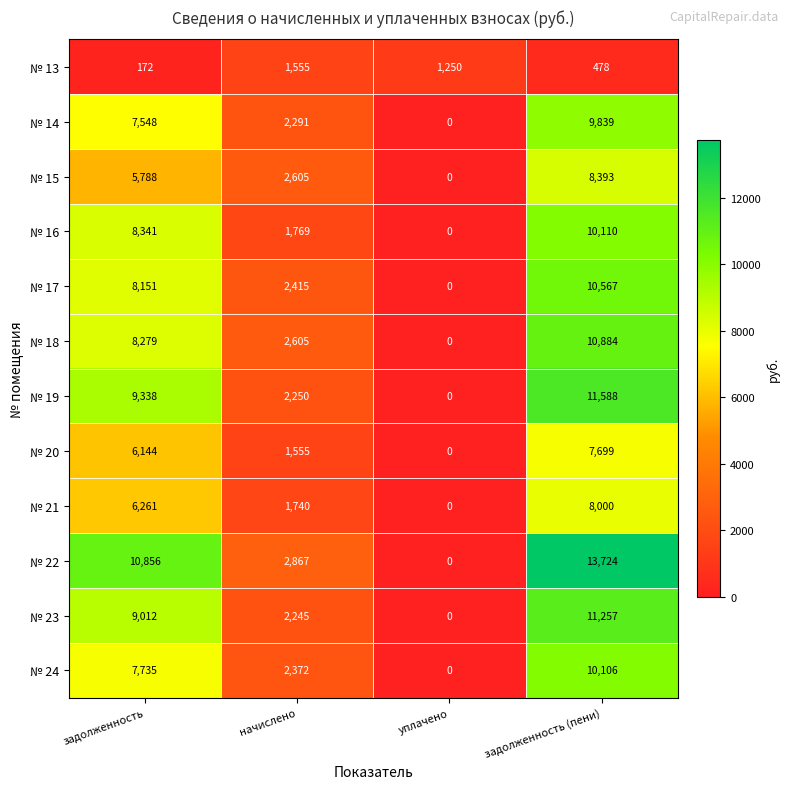

Which series has the largest total across all categories?

№ 22